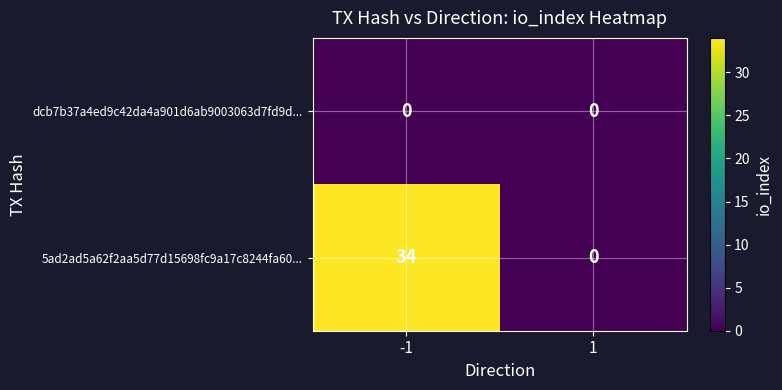

Rank the series by their average value, from lowest to highest.

dcb7b37a4ed9c42da4a901d6ab9003063d7fd9d..., 5ad2ad5a62f2aa5d77d15698fc9a17c8244fa60...